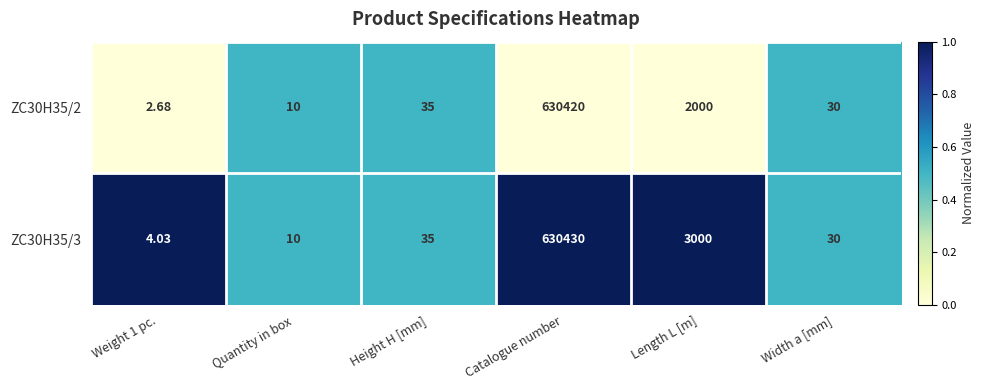

At which label is ZC30H35/2 closest to 315211?

Length L [m]